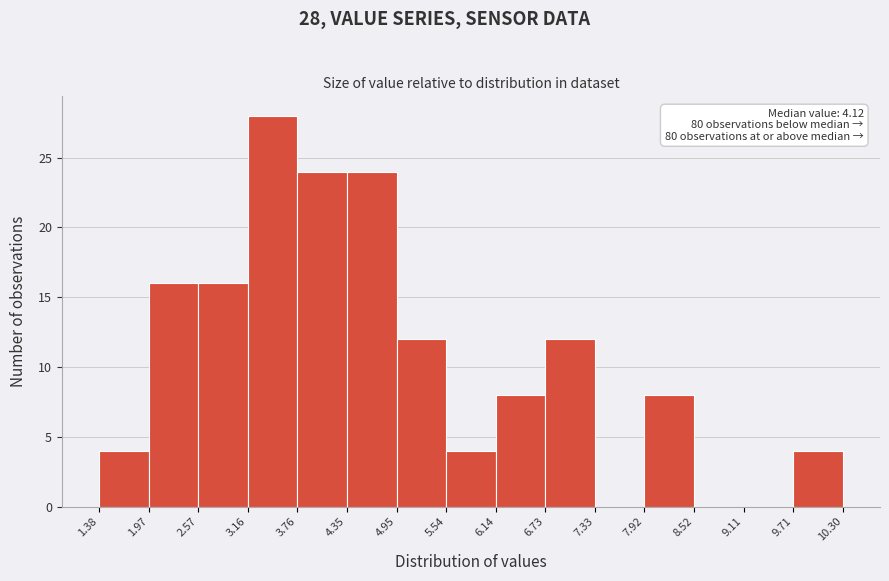

Which range on the x-axis has the tallest bar?

3.16 to 3.76